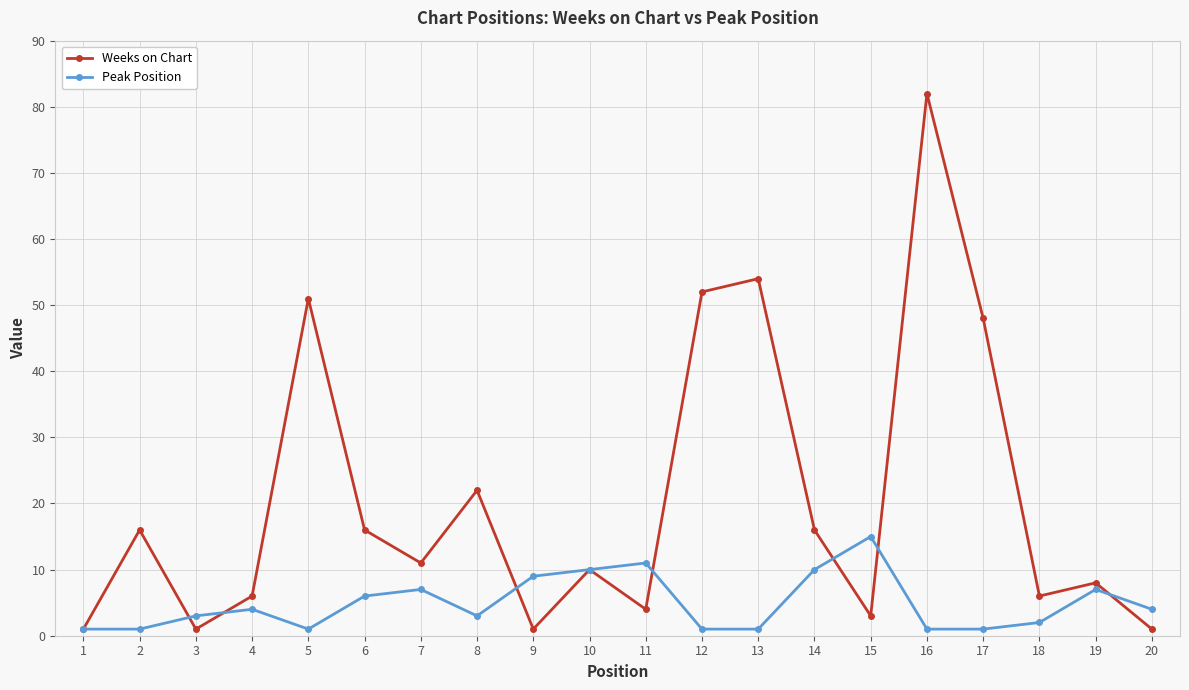

Count the number of data series in this chart.

2